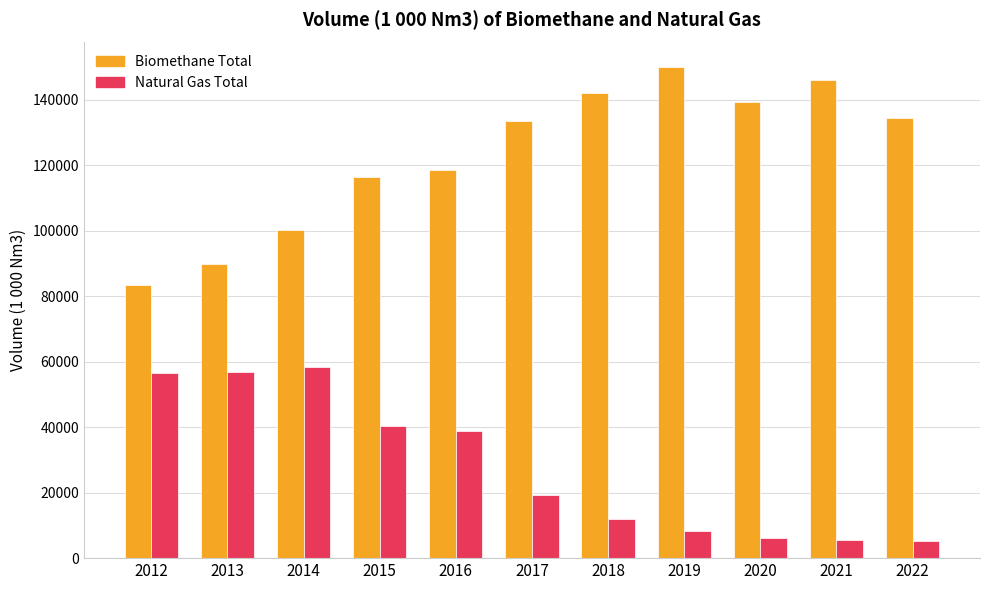

How many categories are shown in the chart?

11